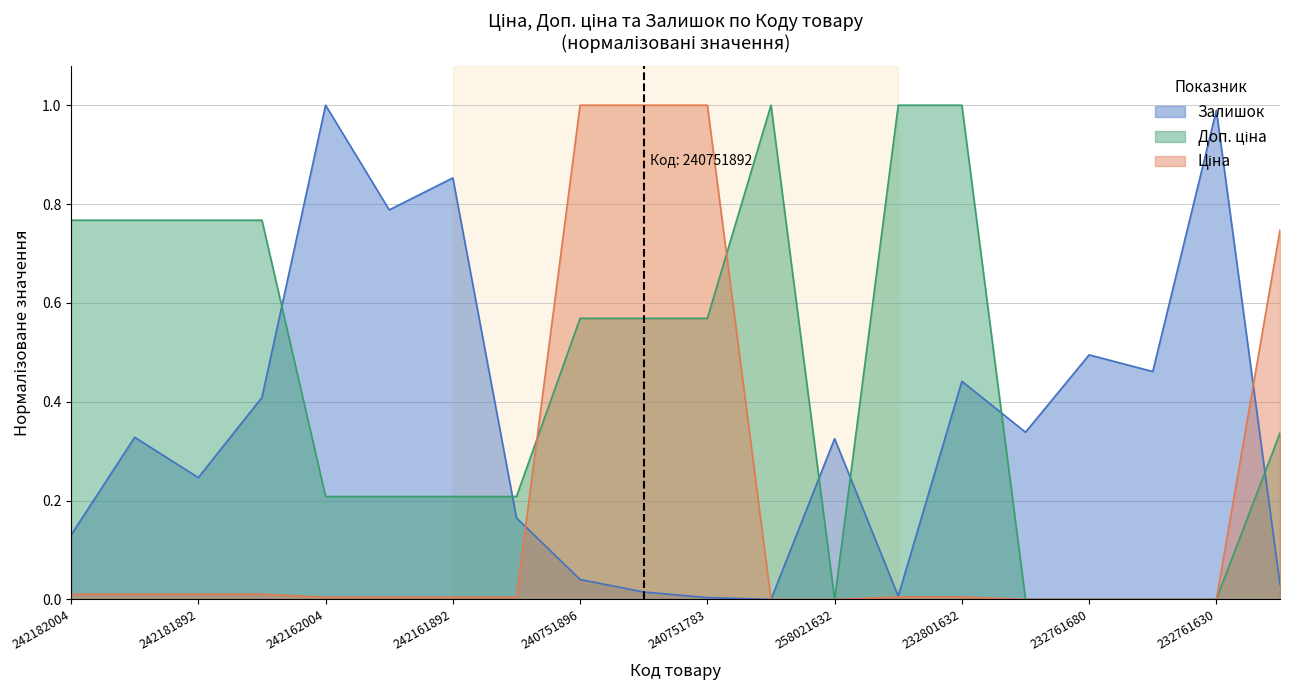

Which series has the largest total across all categories?

Доп. ціна